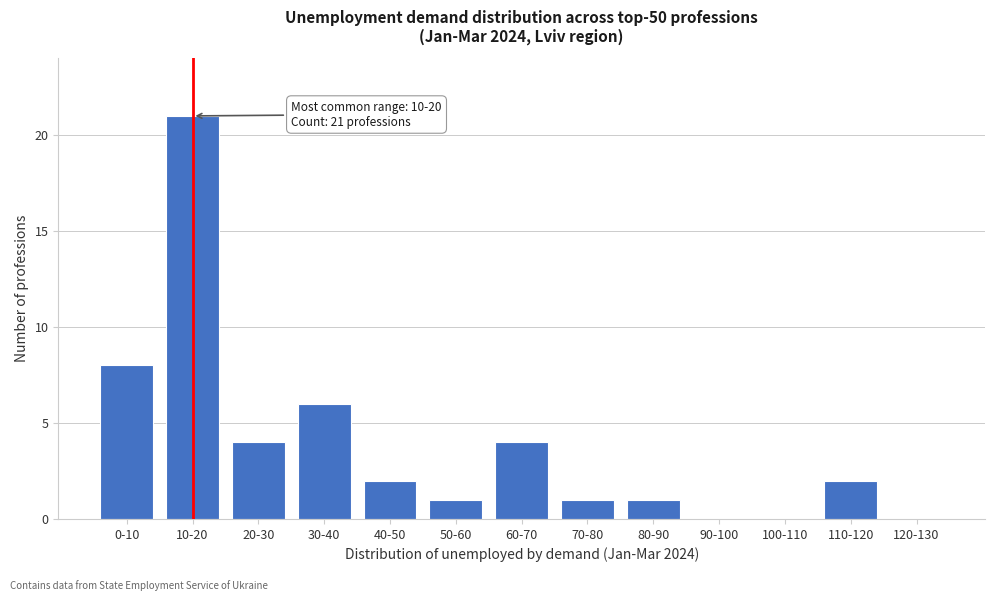

Reading left to right, list all the values displayed in this chart.

0-10=8	10-20=21	20-30=4	30-40=6	40-50=2	50-60=1	60-70=4	70-80=1	80-90=1	90-100=0	100-110=0	110-120=2	120-130=0